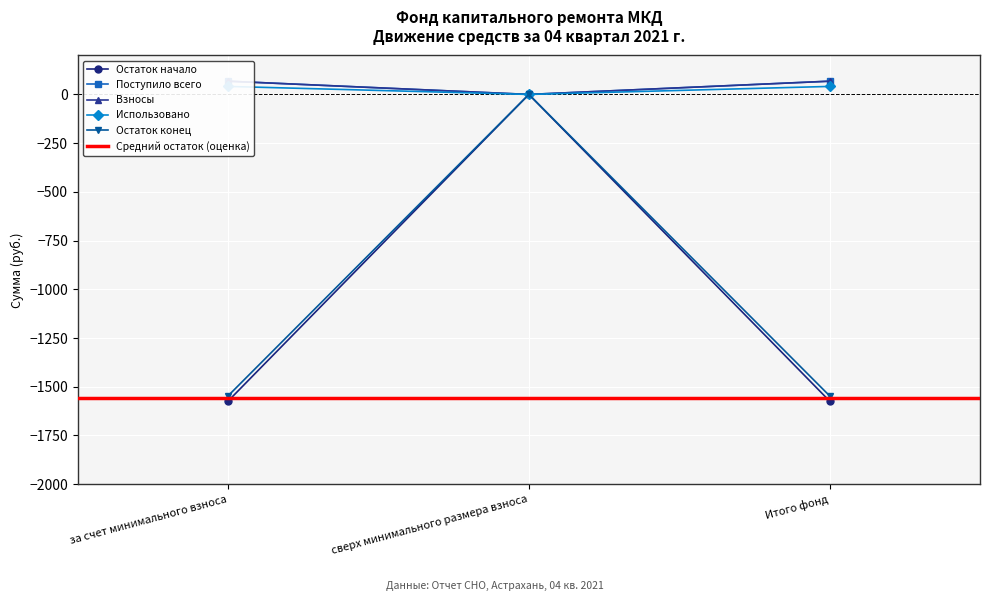

Which has a higher value, сверх минимального размера взноса or за счет минимального взноса?

за счет минимального взноса